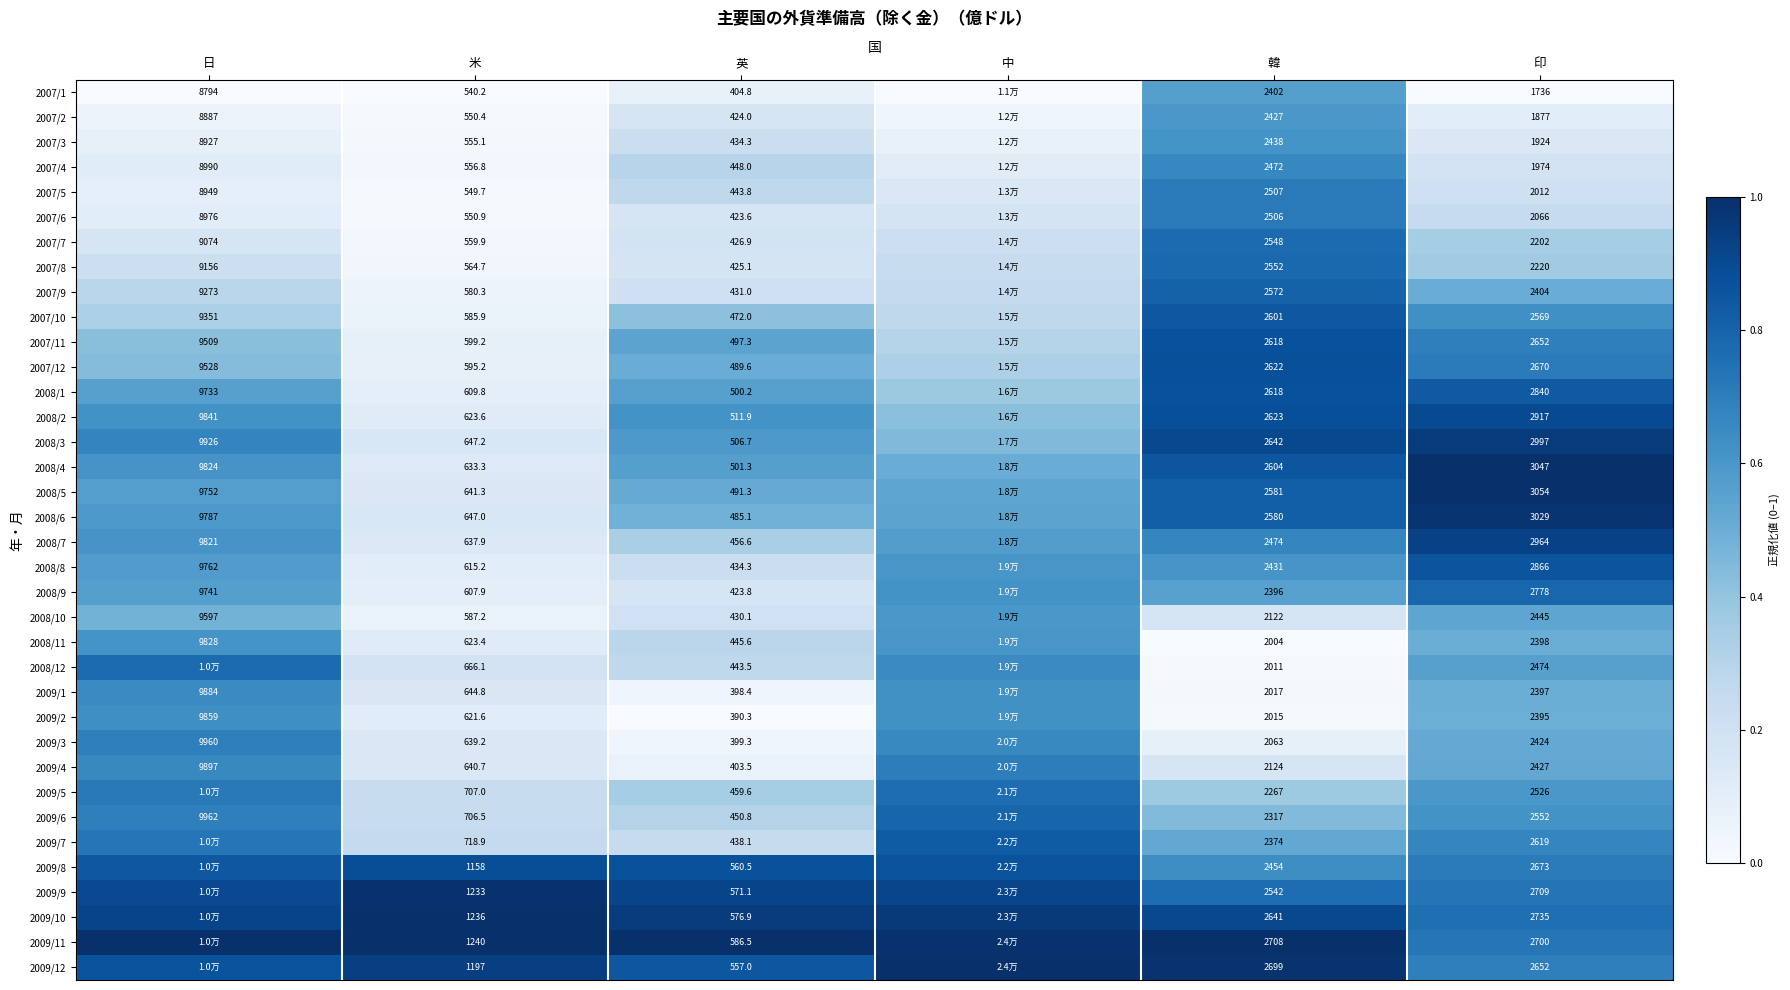

Is it true that 2008/11 equals 0.8 at 印?

False